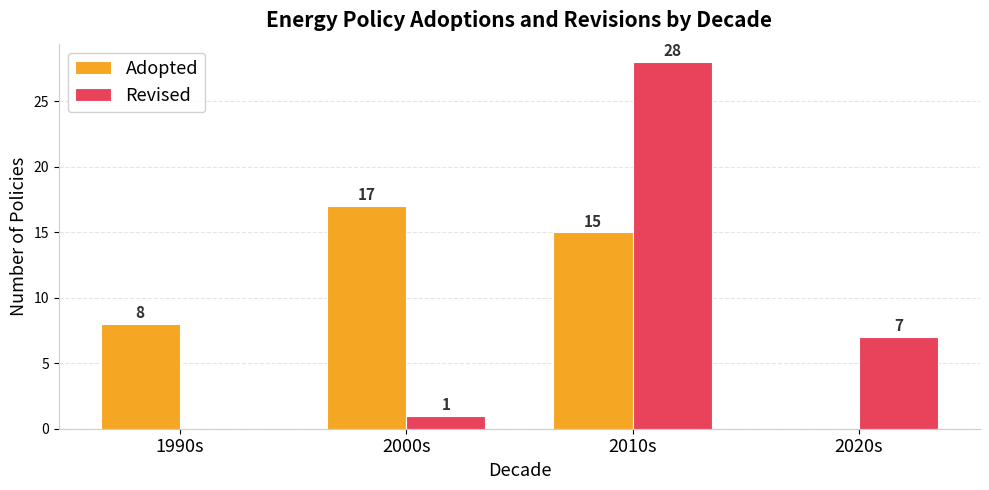

What is the sum of the Adopted values at 2000s and 2020s?

17